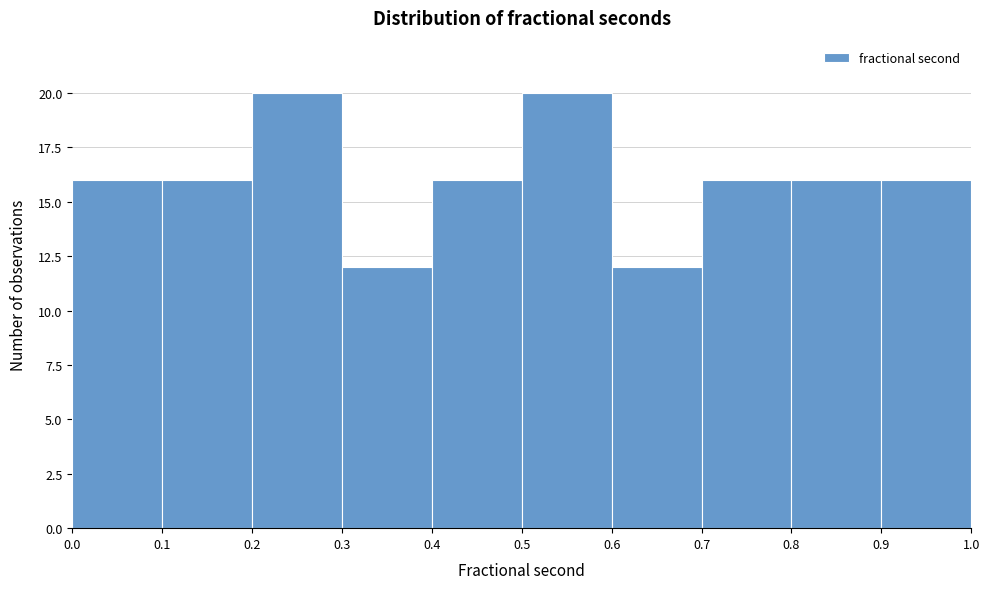

What is the height of the bar covering 0.3 to 0.4 on the x-axis? The values are not printed on the chart, so give them approximately, as read against the axis.

12